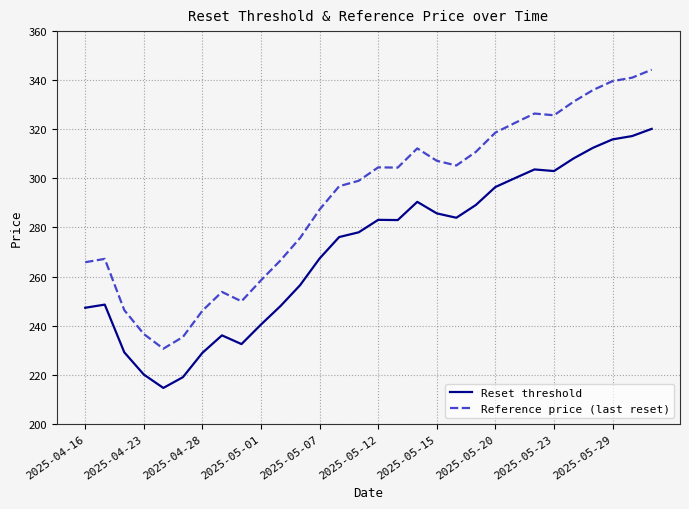

At how many categories does at least one series exceed 232?

29